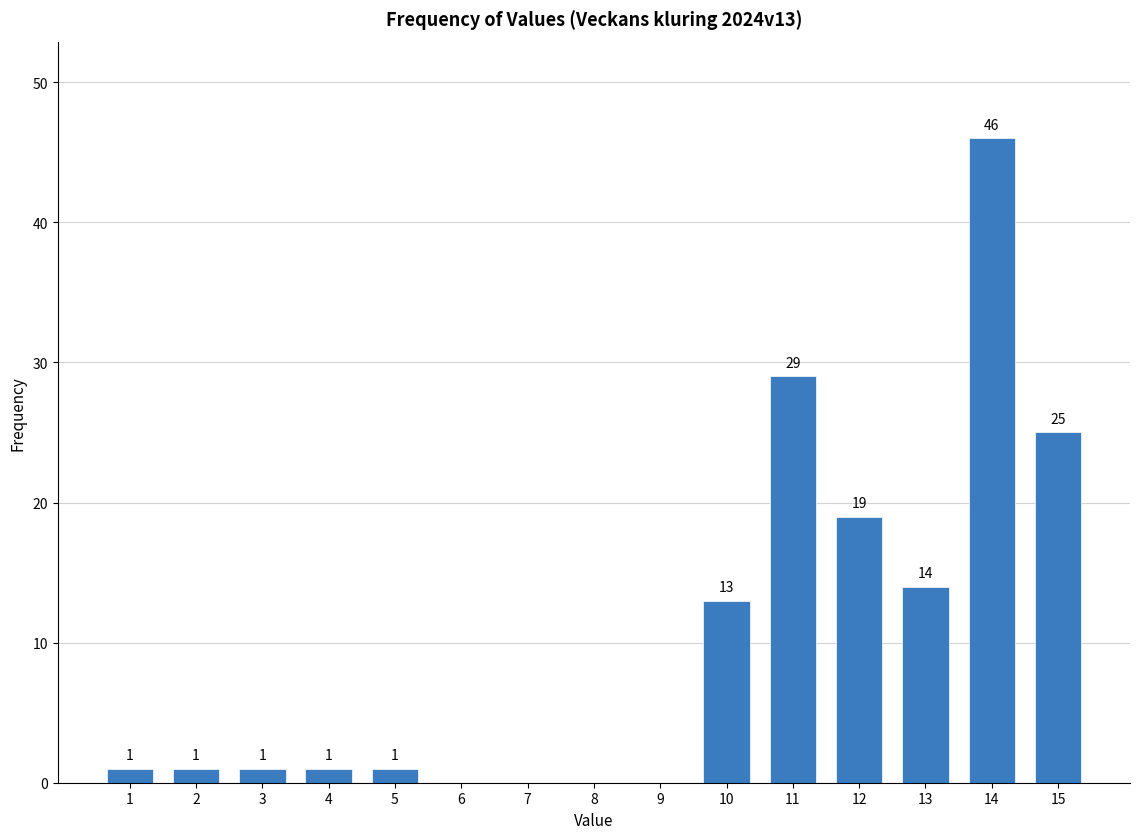

Reading left to right, list all the values displayed in this chart.

1=1	2=1	3=1	4=1	5=1	6=0	7=0	8=0	9=0	10=13	11=29	12=19	13=14	14=46	15=25